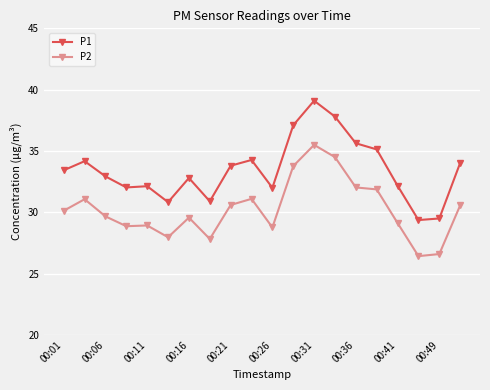

What is the difference between the maximum and minimum values in the P1 series?

9.7